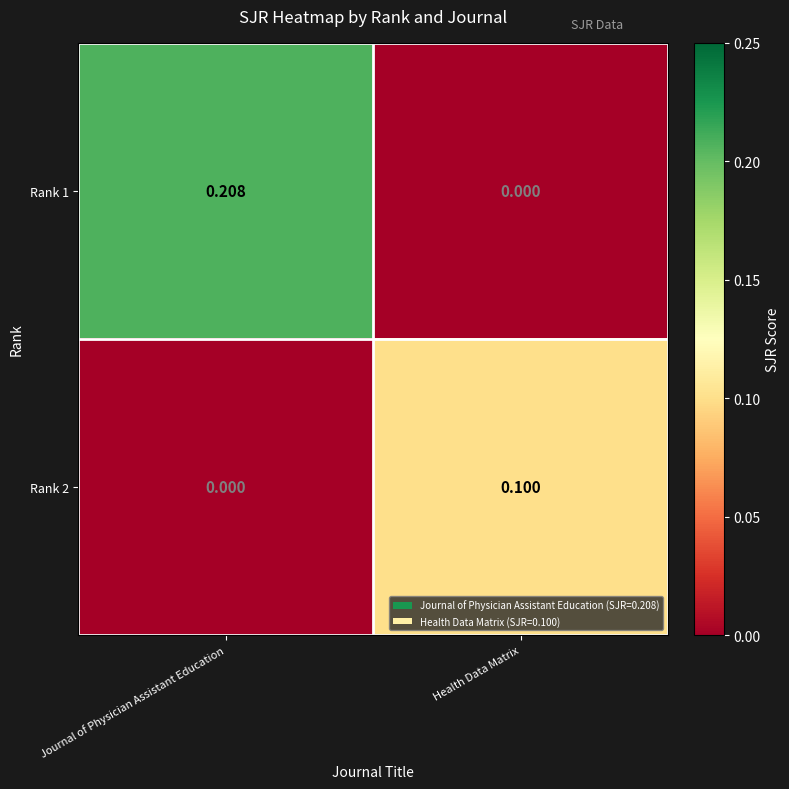

At which label does Rank 2 reach its peak?

Health Data Matrix